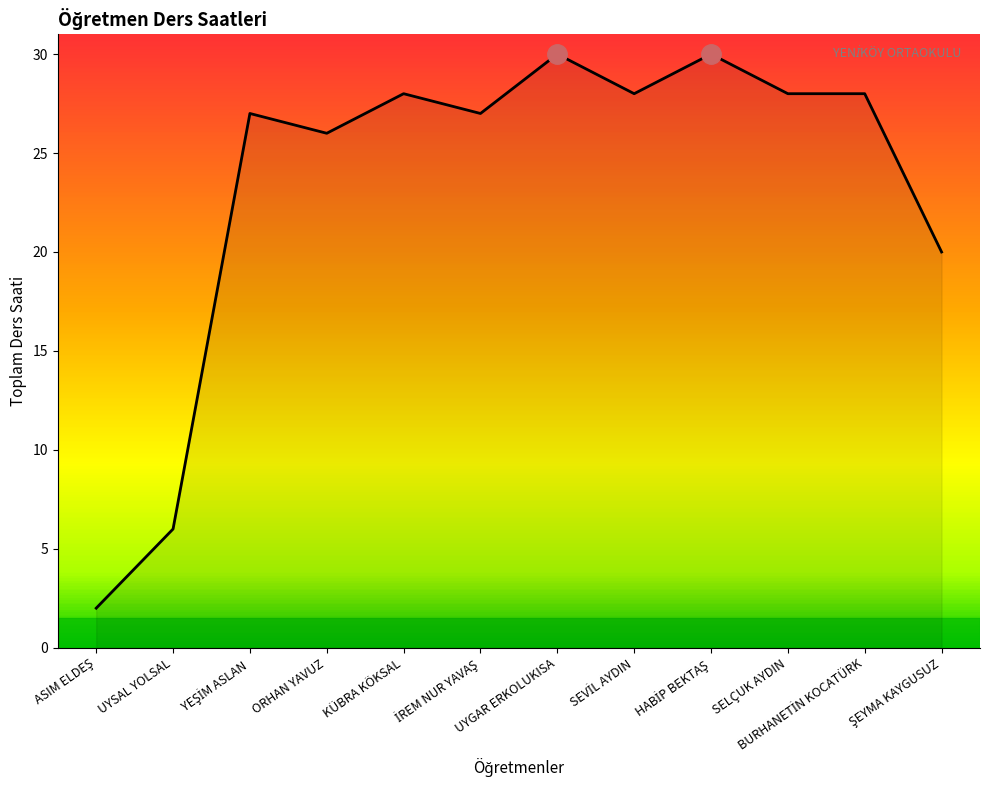

What is the greatest value displayed?

30